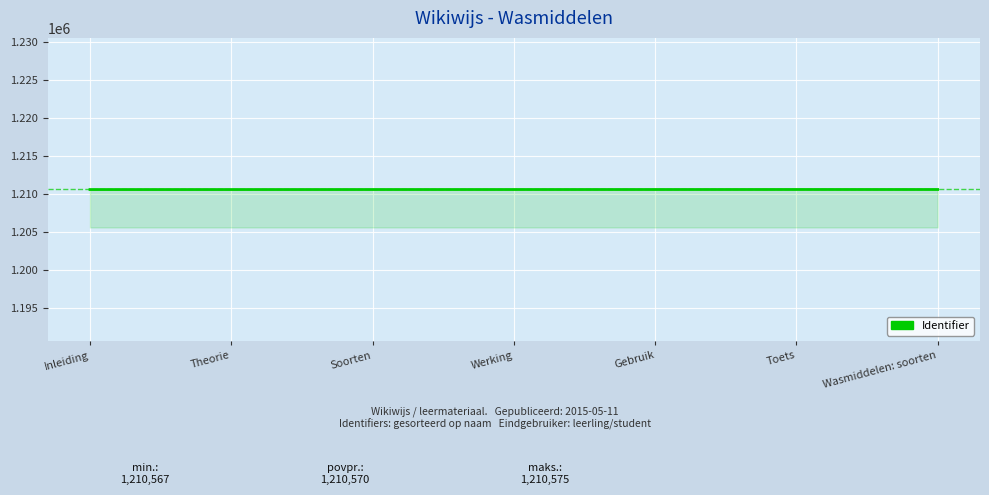

True or false: there are more than 0 points higher than both neighbors.

True